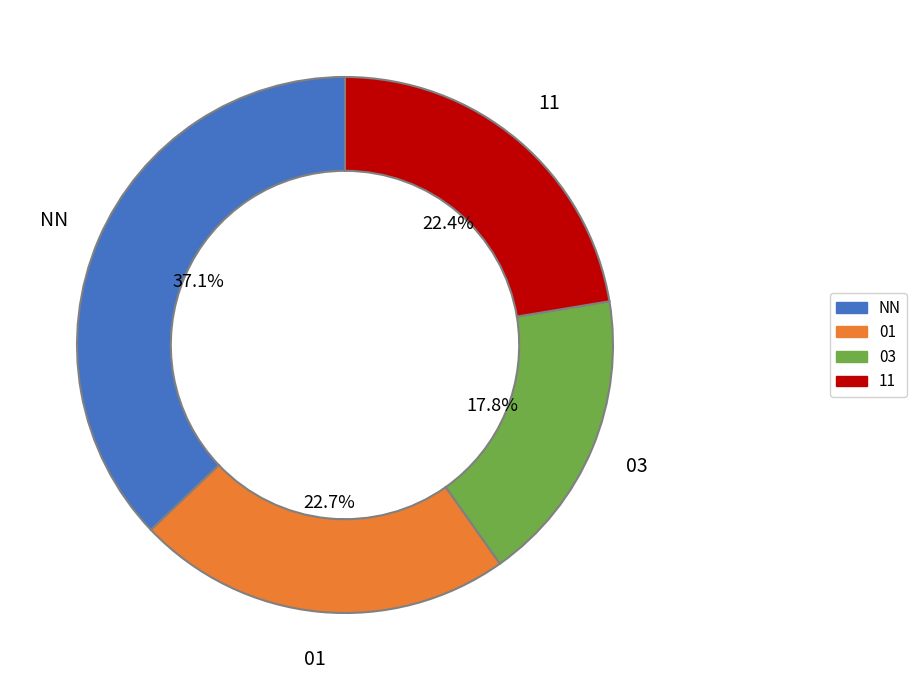

What is the smallest slice in the pie chart?

03